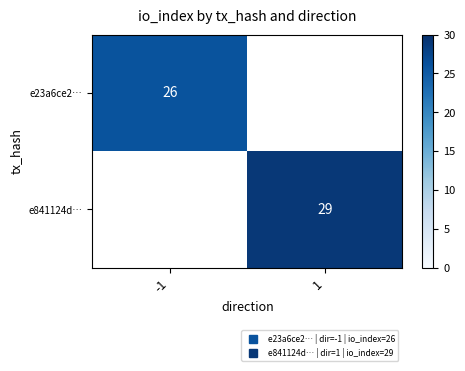

What is the highest value of the e23a6ce2… series?

26.0